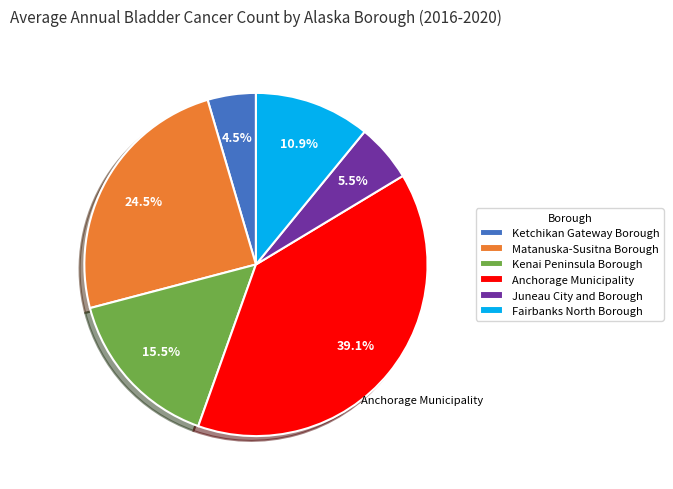

Is it true that Kenai Peninsula Borough is 2% of the pie?

False